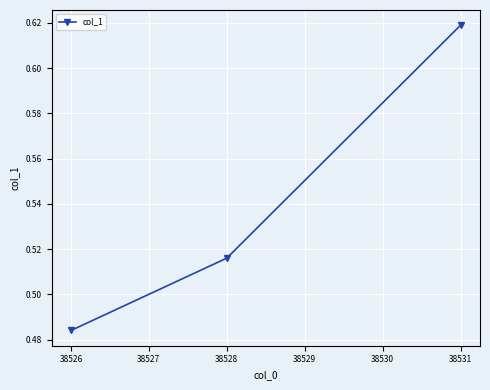

At which category does the chart reach its minimum across all series?

38526